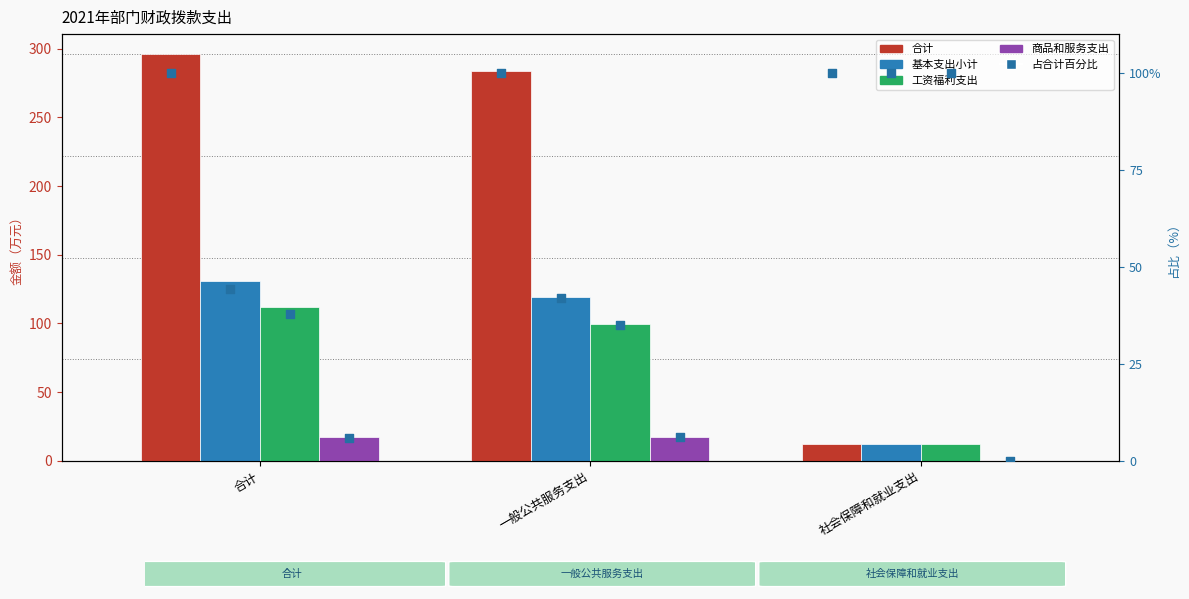

Is the value of 工资福利支出 at 社会保障和就业支出 greater than the value of 基本支出小计 at 社会保障和就业支出?

No